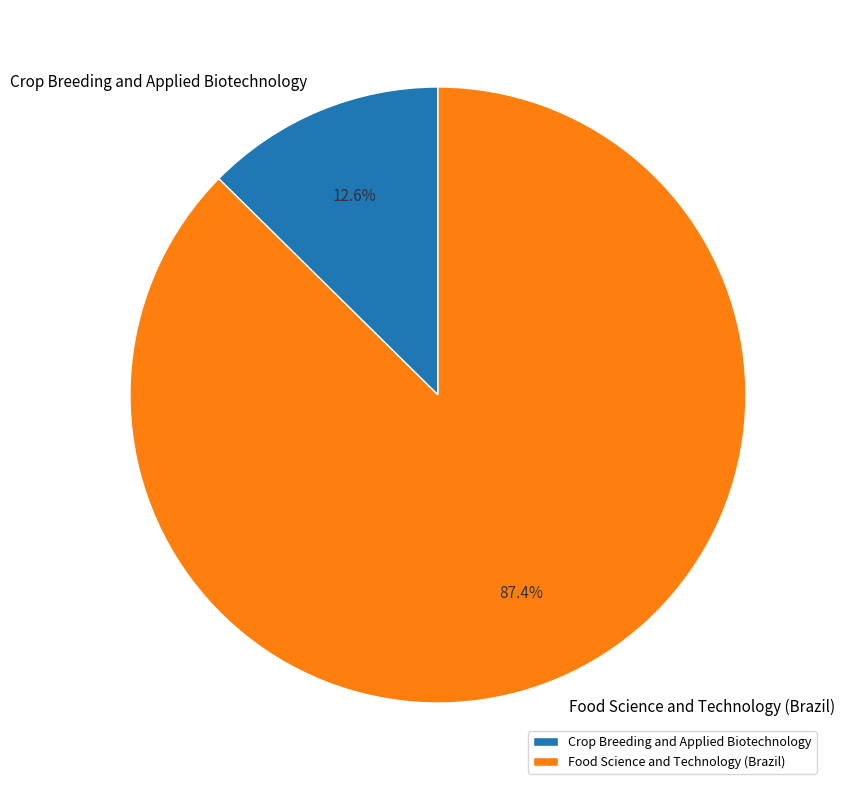

Is it true that Crop Breeding and Applied Biotechnology is 13% of the pie?

True